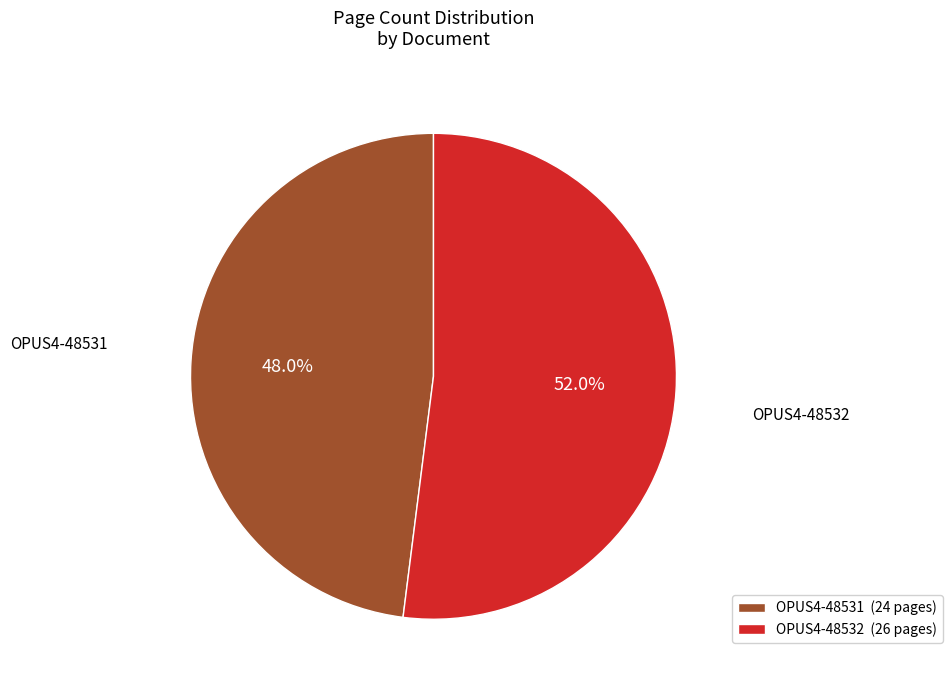

Is there any slice that represents more than half of the pie?

Yes